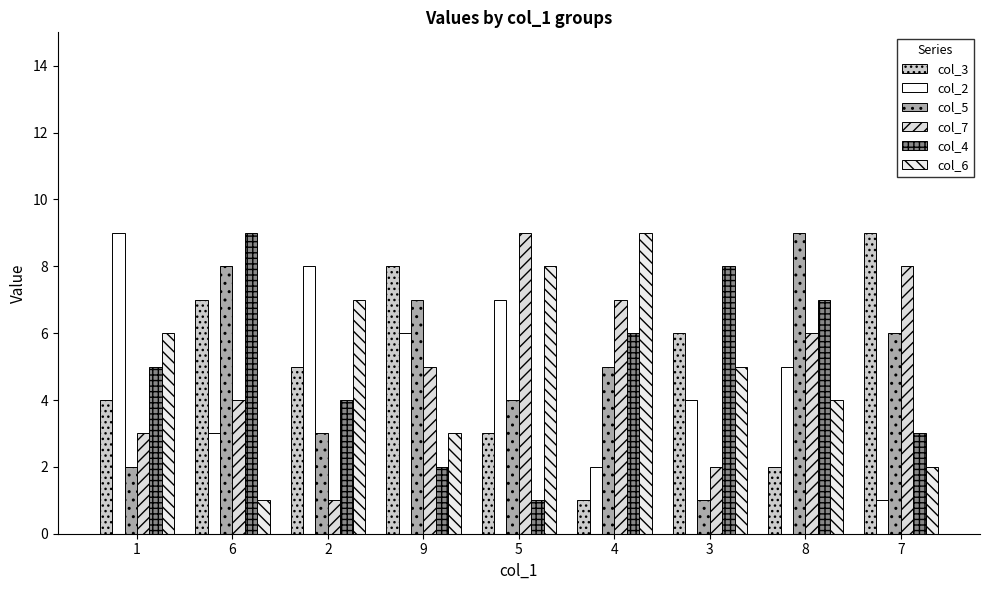

Where does the col_6 series first go above 5?

1